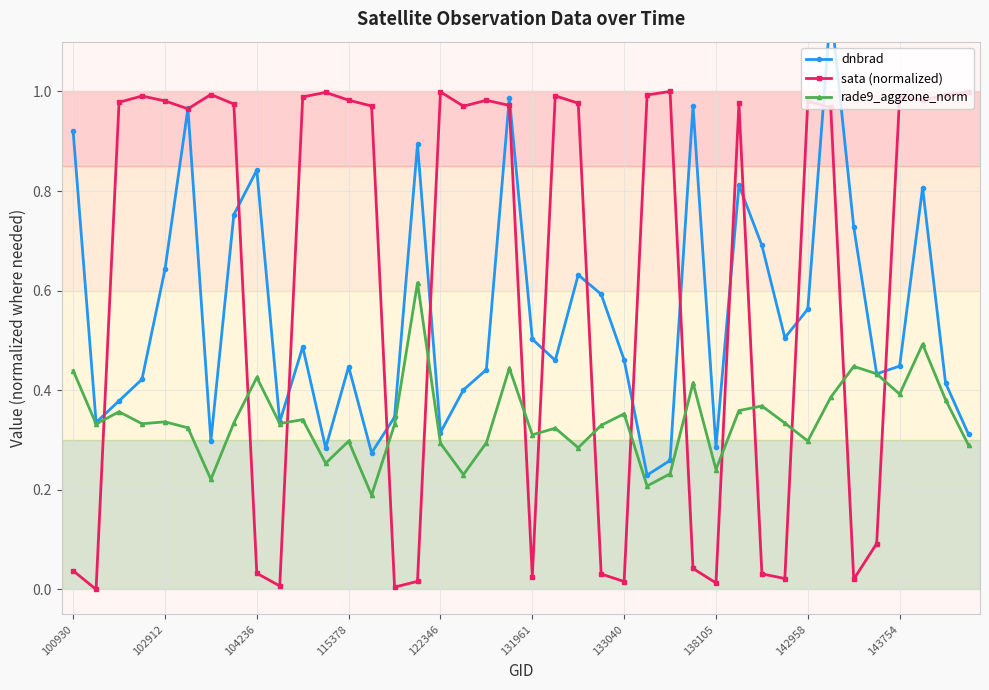

What is the value of the dnbrad point at the 18th from the left?

0.4